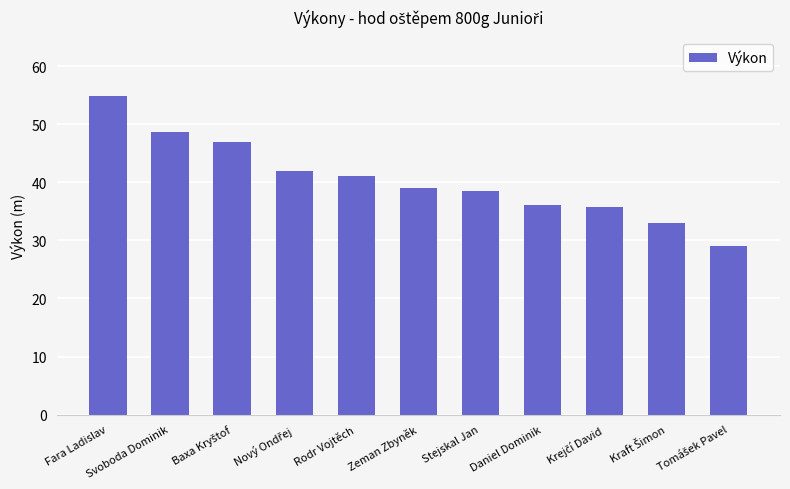

What is the average value?

40.5